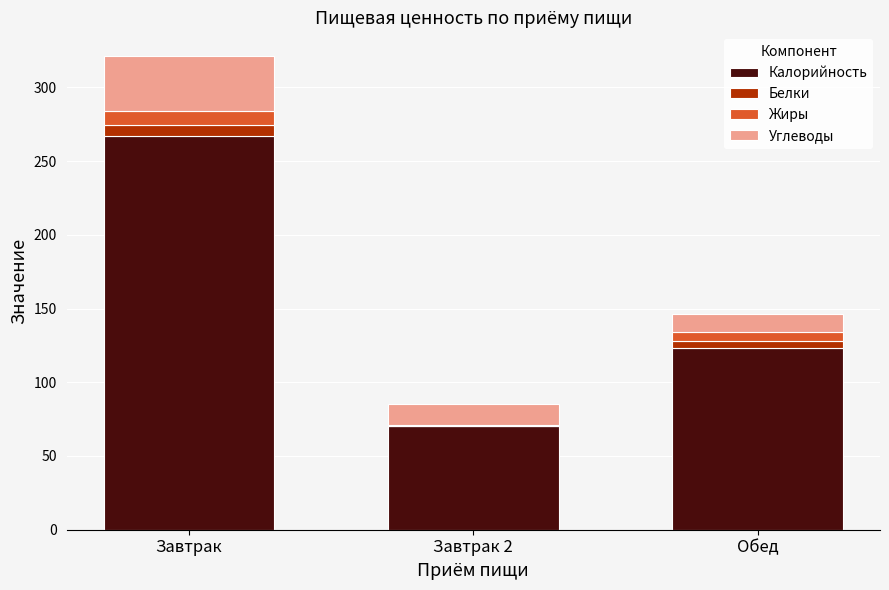

Does the chart contain stacked bars?

Yes